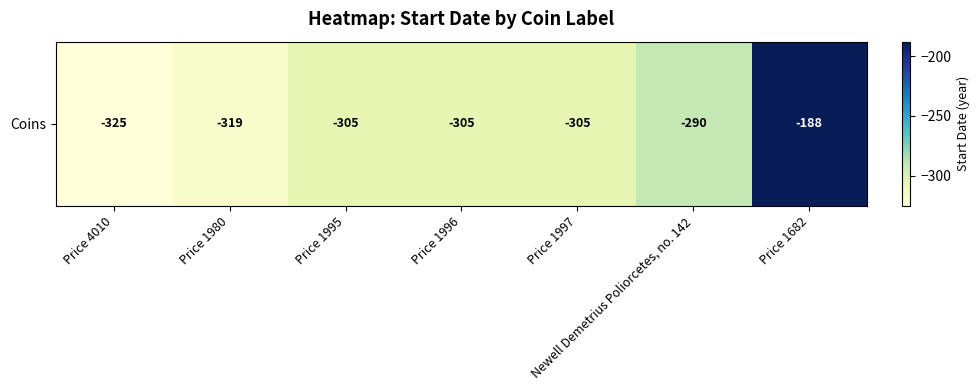

What is the average value?

-291